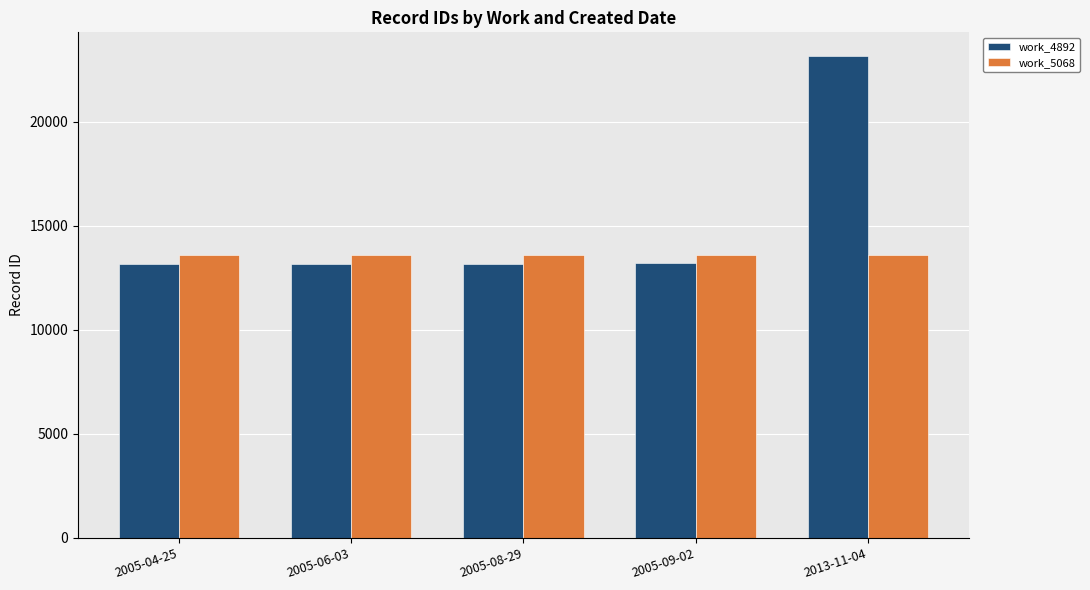

At 2005-09-02, list the series in order from smallest to largest.

work_4892, work_5068